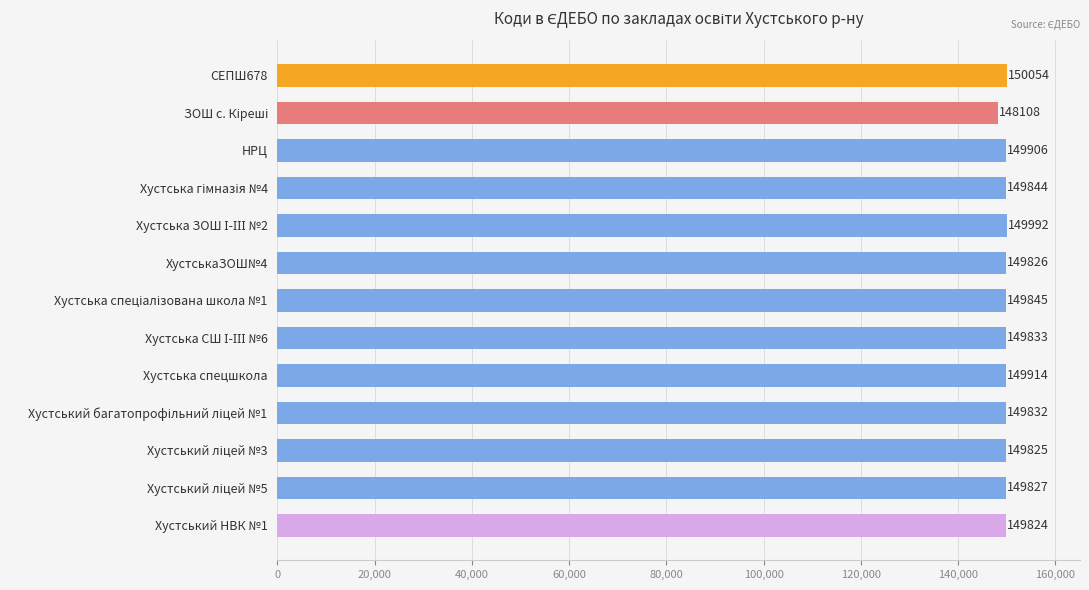

What is the sum of all values?

1946630